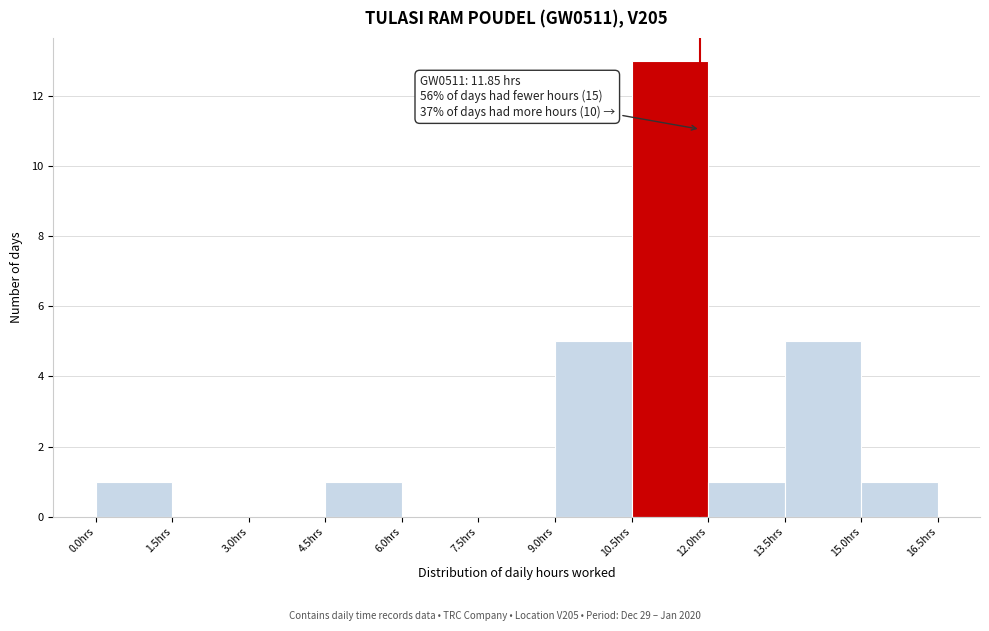

Which range on the x-axis has the tallest bar?

10.5 to 12.0